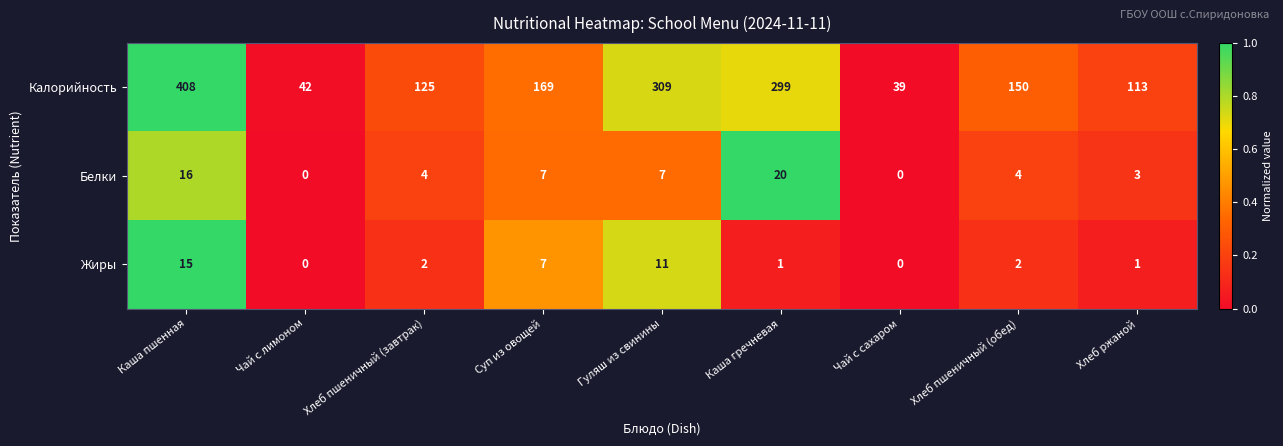

Reading right to left, list all the values displayed in this chart.

Калорийность: Хлеб ржаной=113	Хлеб пшеничный (обед)=150	Чай с сахаром=39	Каша гречневая=299	Гуляш из свинины=309	Суп из овощей=169	Хлеб пшеничный (завтрак)=125	Чай с лимоном=42	Каша пшенная=408
Белки: Хлеб ржаной=3	Хлеб пшеничный (обед)=4	Чай с сахаром=0	Каша гречневая=20	Гуляш из свинины=7	Суп из овощей=7	Хлеб пшеничный (завтрак)=4	Чай с лимоном=0	Каша пшенная=16
Жиры: Хлеб ржаной=1	Хлеб пшеничный (обед)=2	Чай с сахаром=0	Каша гречневая=1	Гуляш из свинины=11	Суп из овощей=7	Хлеб пшеничный (завтрак)=2	Чай с лимоном=0	Каша пшенная=15